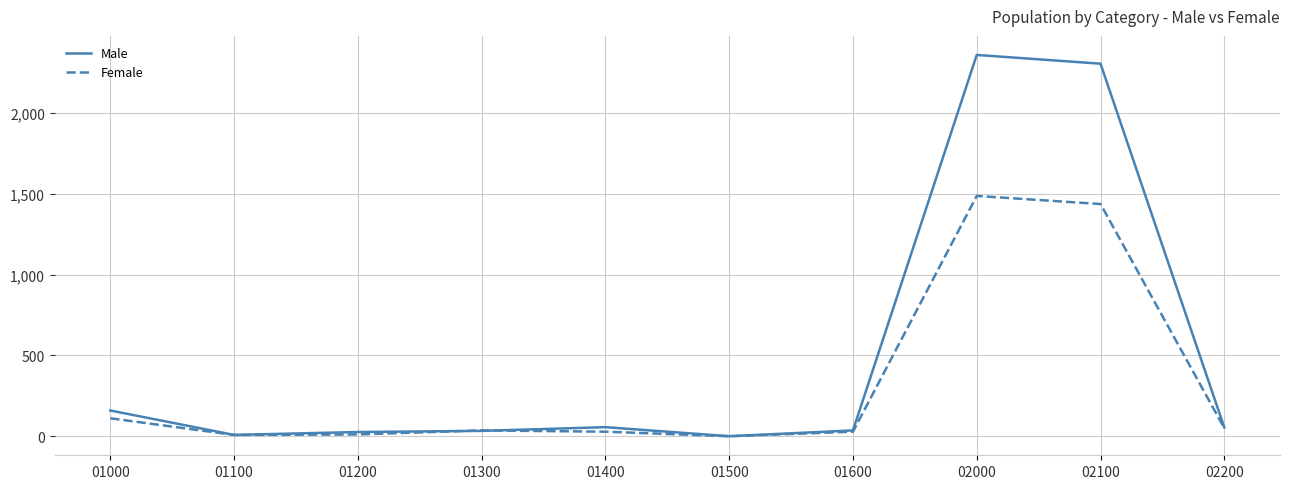

At how many categories does at least one series exceed 1728?

2